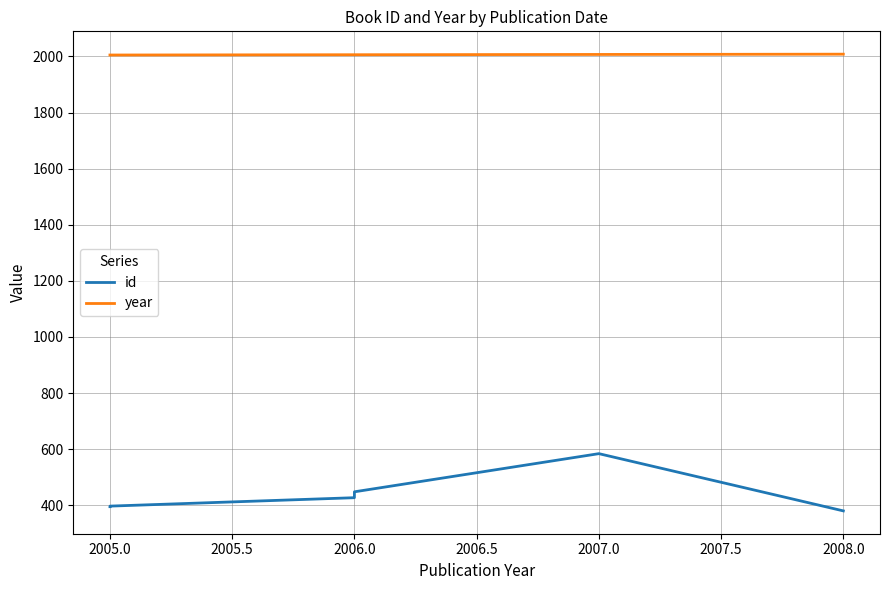

List the series in order of their overall mean, lowest first.

id, year